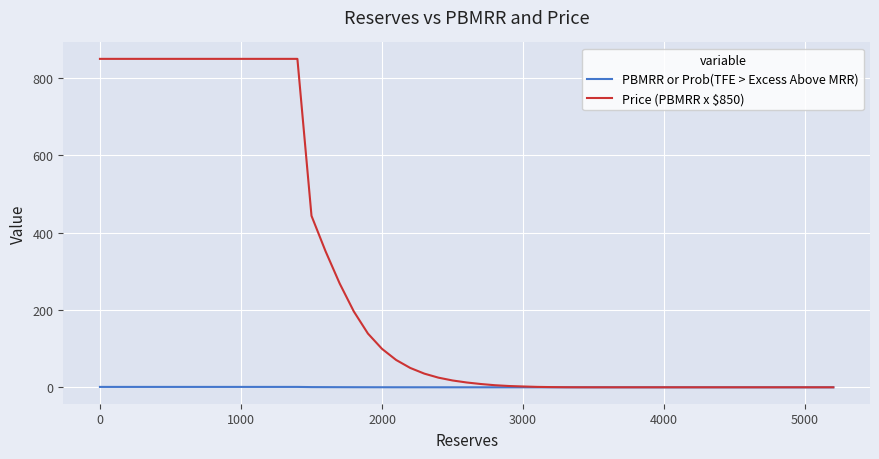

Which series has the largest total across all categories?

Price (PBMRR x $850)